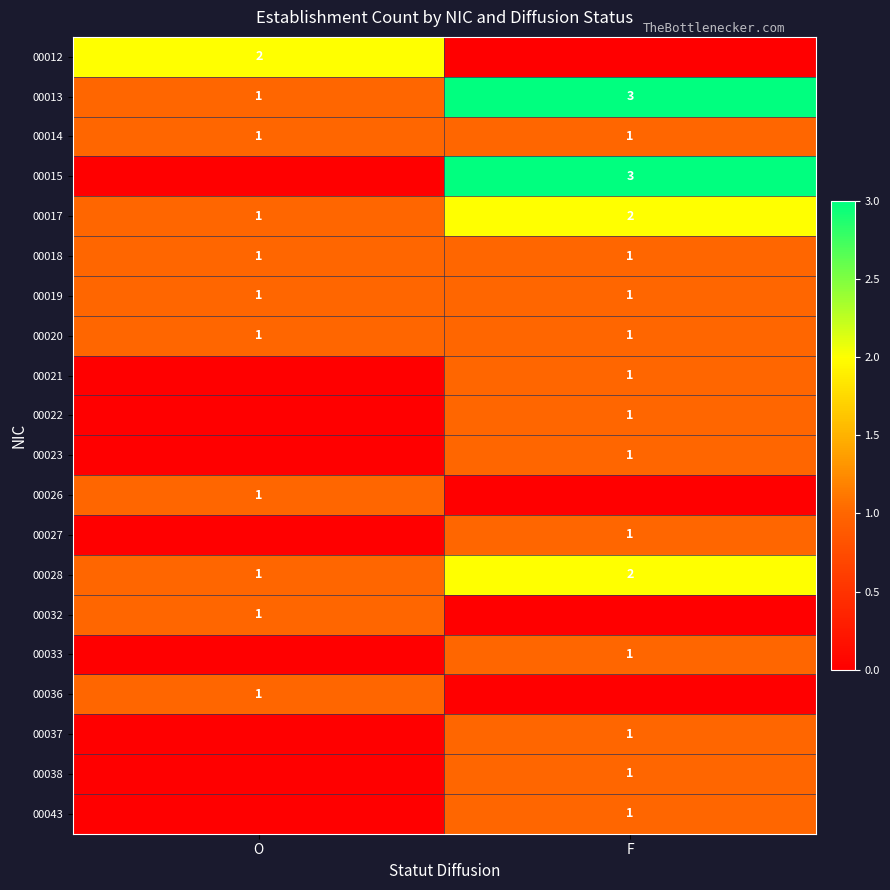

True or false: 00043 has a value of 0 at F.

False